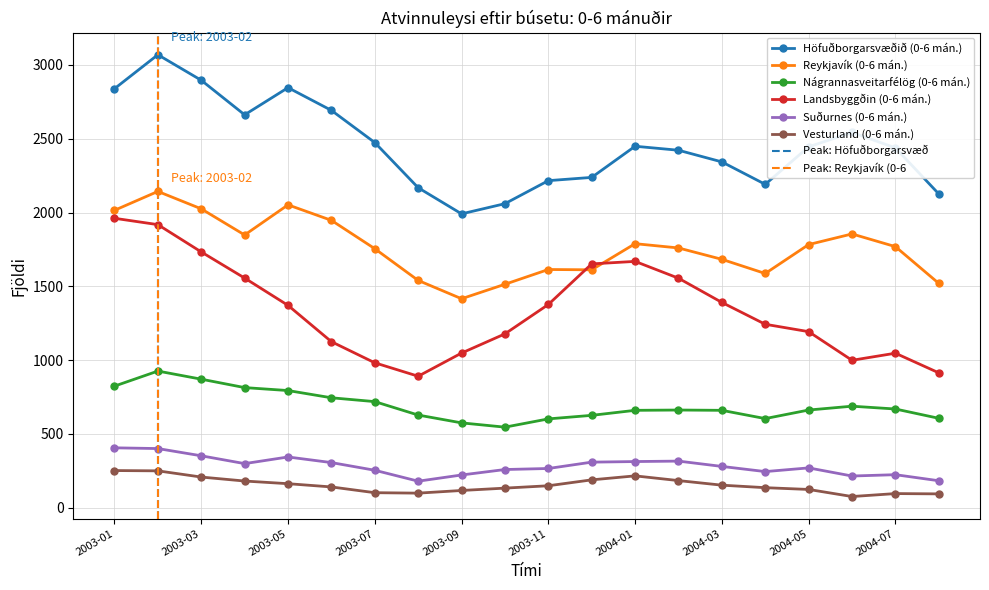

What is the total value across all series at 2003-10?

5690